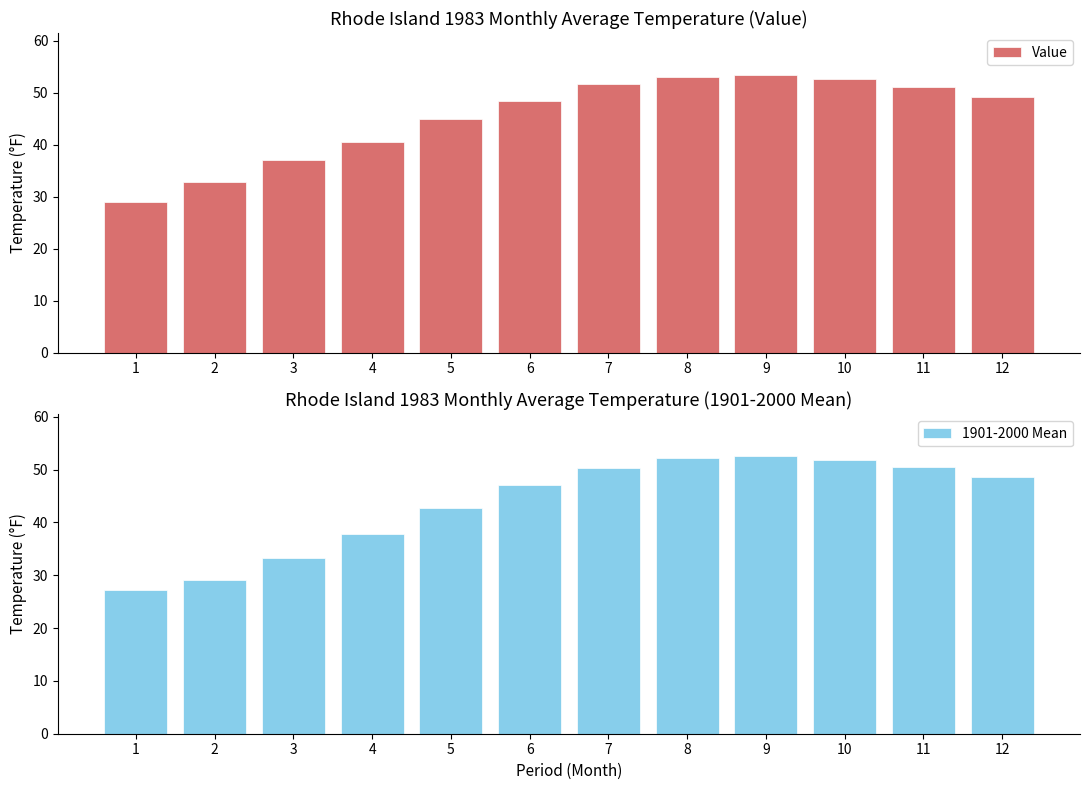

List the labels in order of Value value, largest first.

9, 8, 10, 7, 11, 12, 6, 5, 4, 3, 2, 1